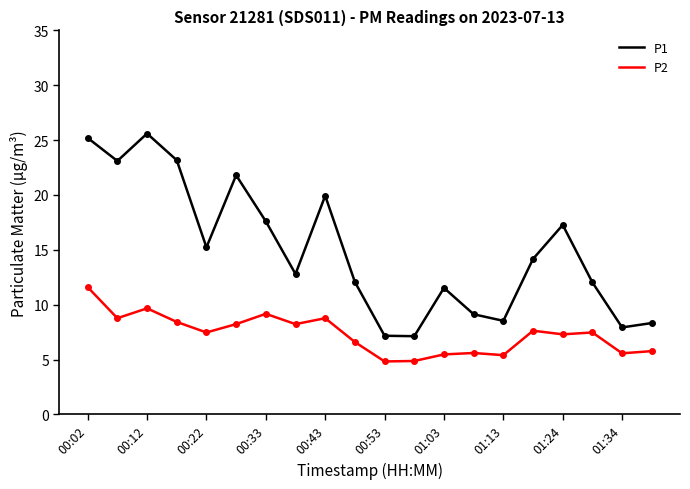

Rank the series by their average value, from lowest to highest.

P2, P1